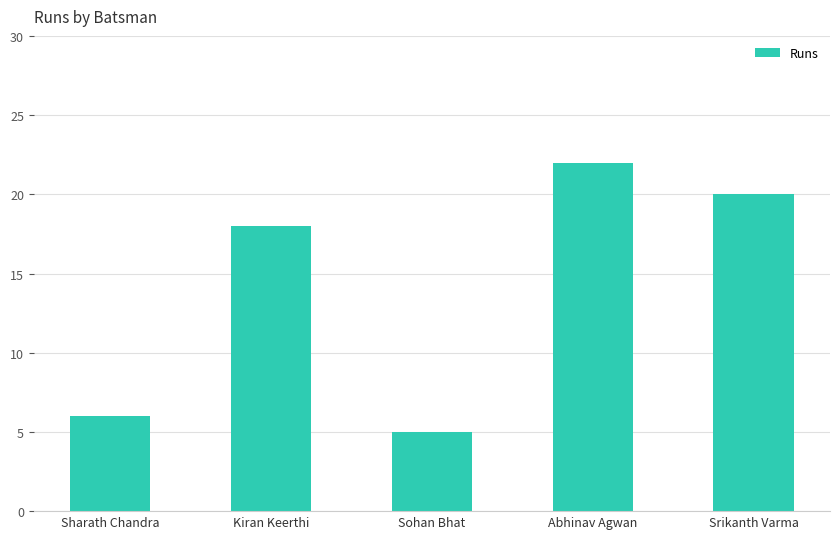

What position from the right is Abhinav Agwan?

2